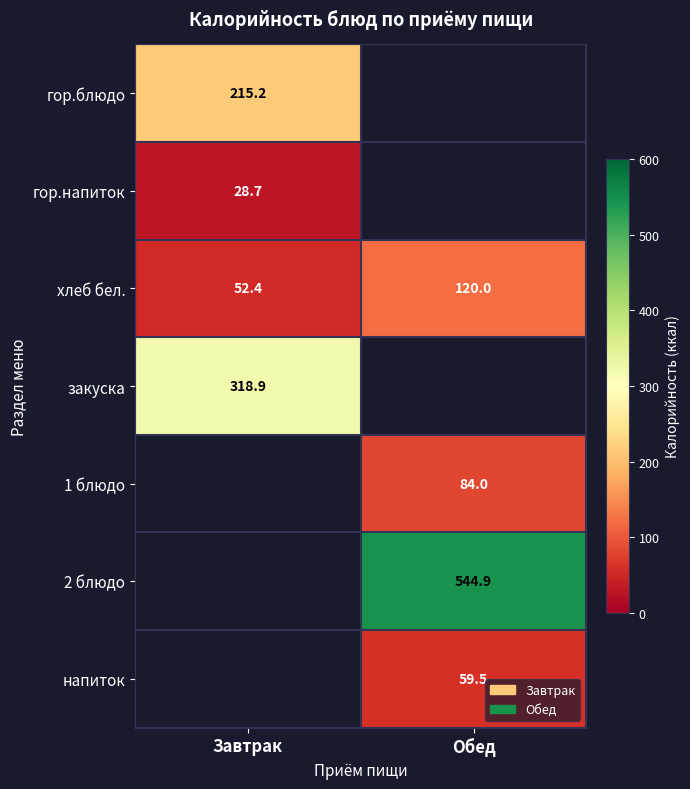

Rank the categories by хлеб бел. value from lowest to highest.

Завтрак, Обед